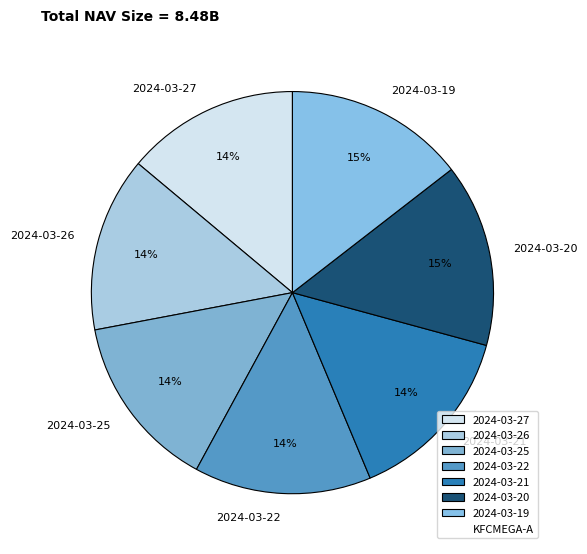

To the nearest percent, what percentage of the pie is 2024-03-27?

14%